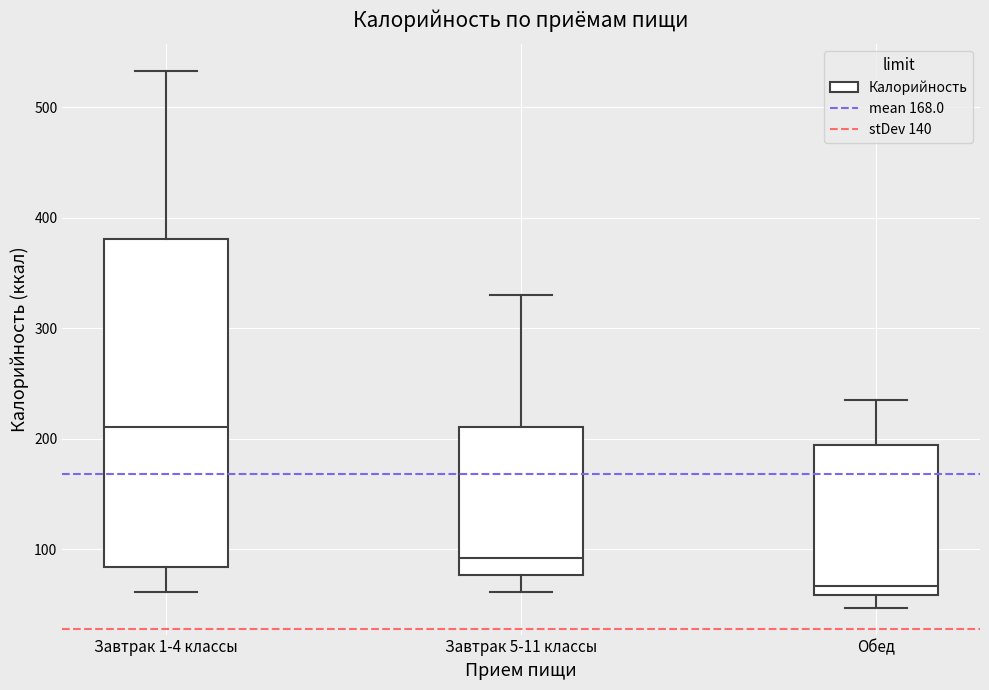

Reading left to right, read every box against the y-axis: the position of its median line, the range the box covers, and the ends of its whiskers. The values are not printed on the chart, so give them approximately, as read against the axis.

Завтрак 1-4 классы: median 210, box 80 to 380, whiskers 60 to 530
Завтрак 5-11 классы: median 90, box 80 to 210, whiskers 60 to 330
Обед: median 70, box 60 to 190, whiskers 50 to 240